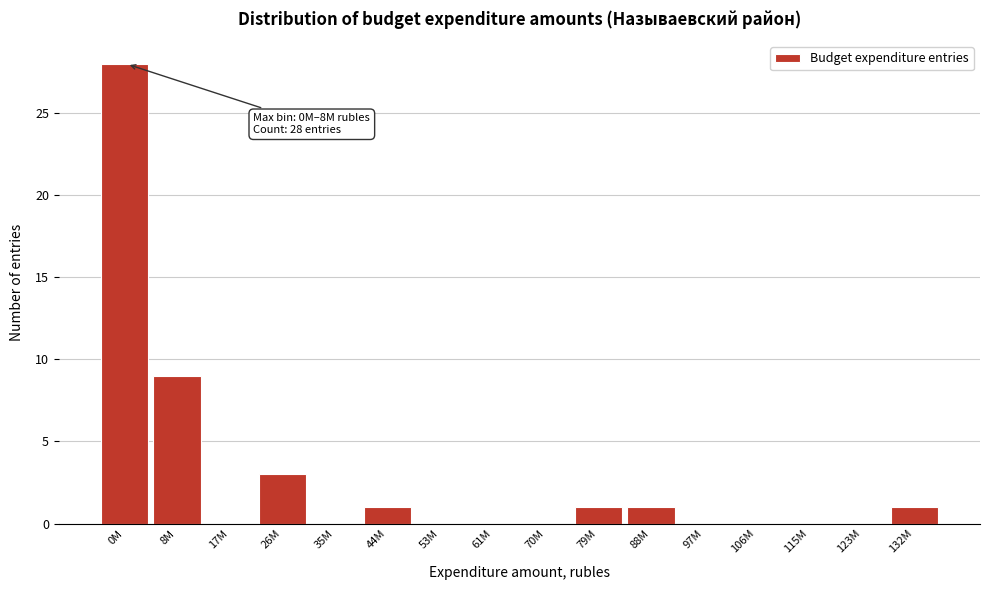

Reading left to right, list all the values displayed in this chart.

0M=28	8M=9	17M=0	26M=3	35M=0	44M=1	53M=0	61M=0	70M=0	79M=1	88M=1	97M=0	106M=0	115M=0	123M=0	132M=1